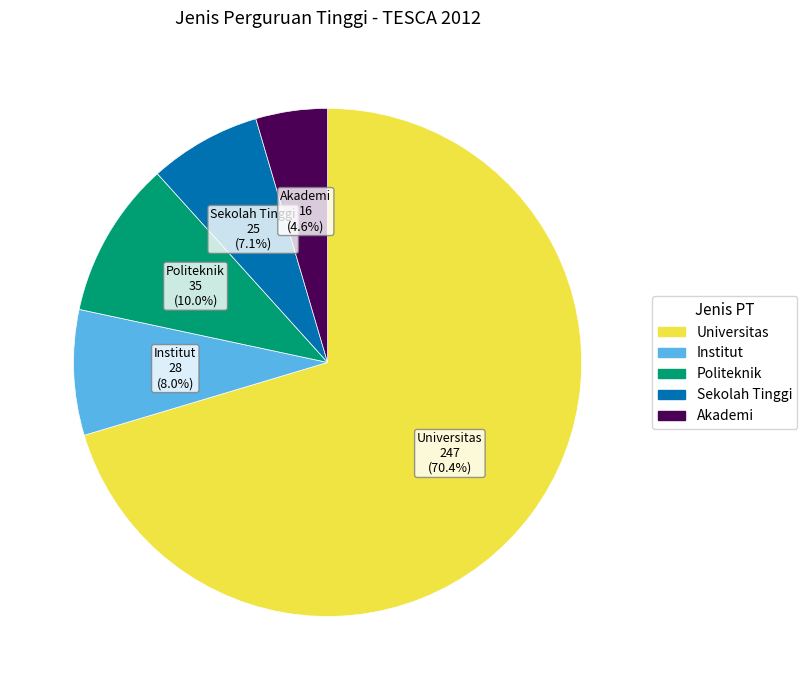

Do Politeknik and Institut together represent more than half of the pie?

No